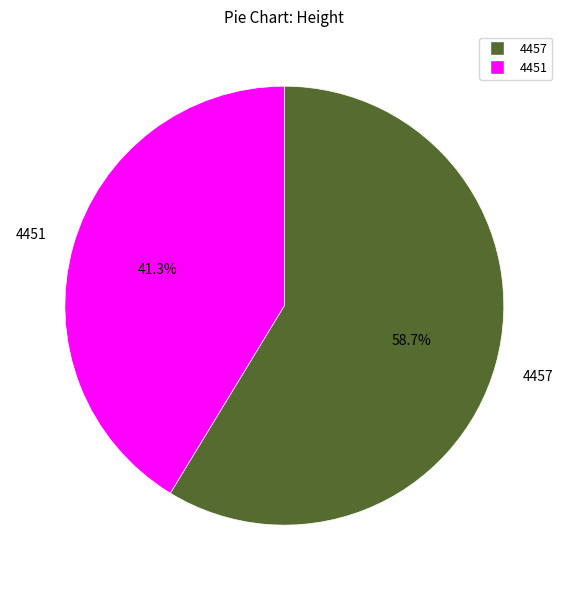

What portion of the pie excludes 4457?

41.3%